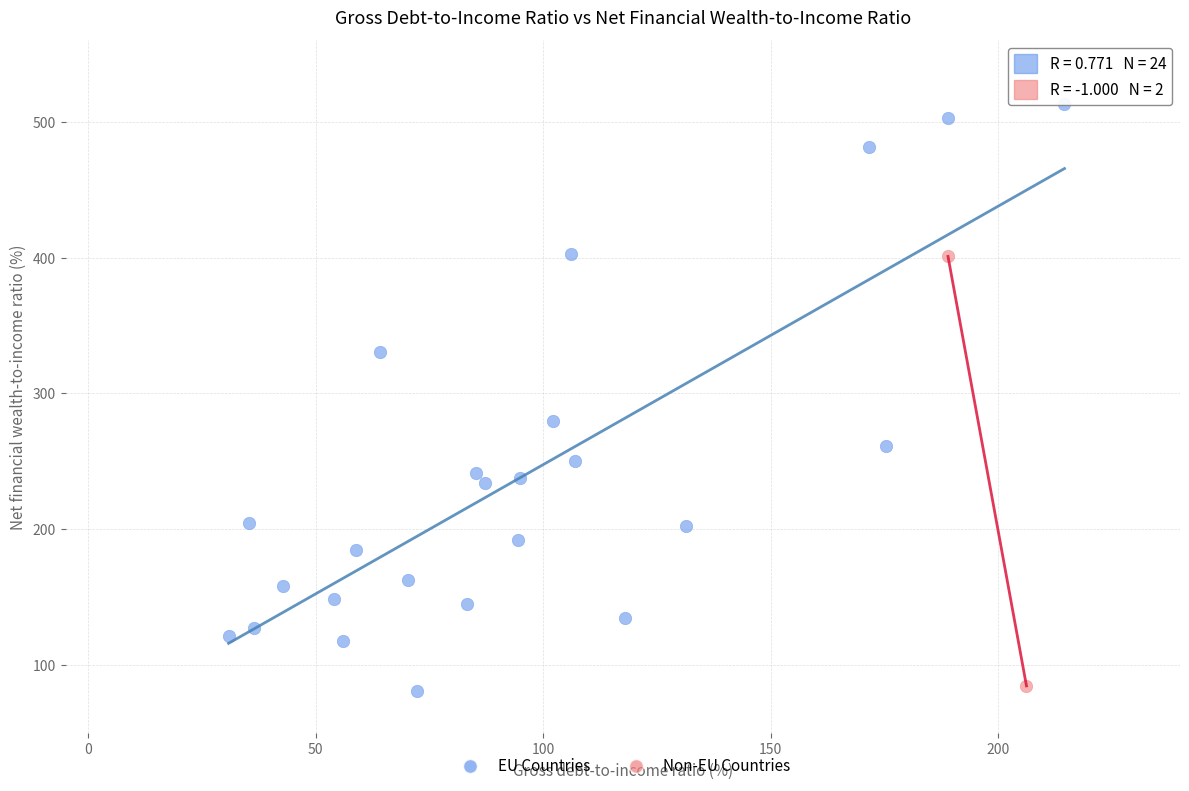

What are all the series names shown in the legend?

EU Countries, Non-EU Countries